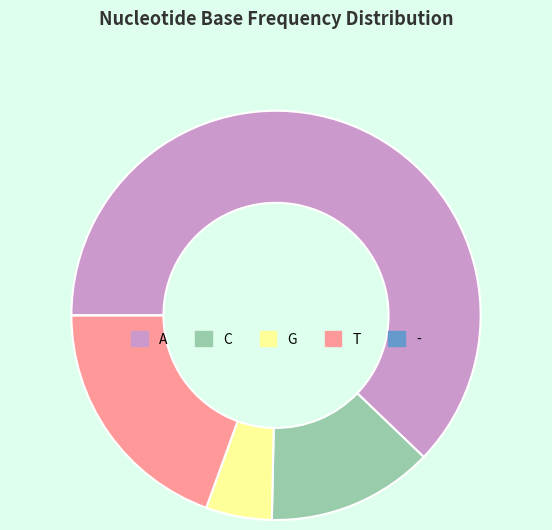

Do A and G together represent more than half of the pie?

Yes